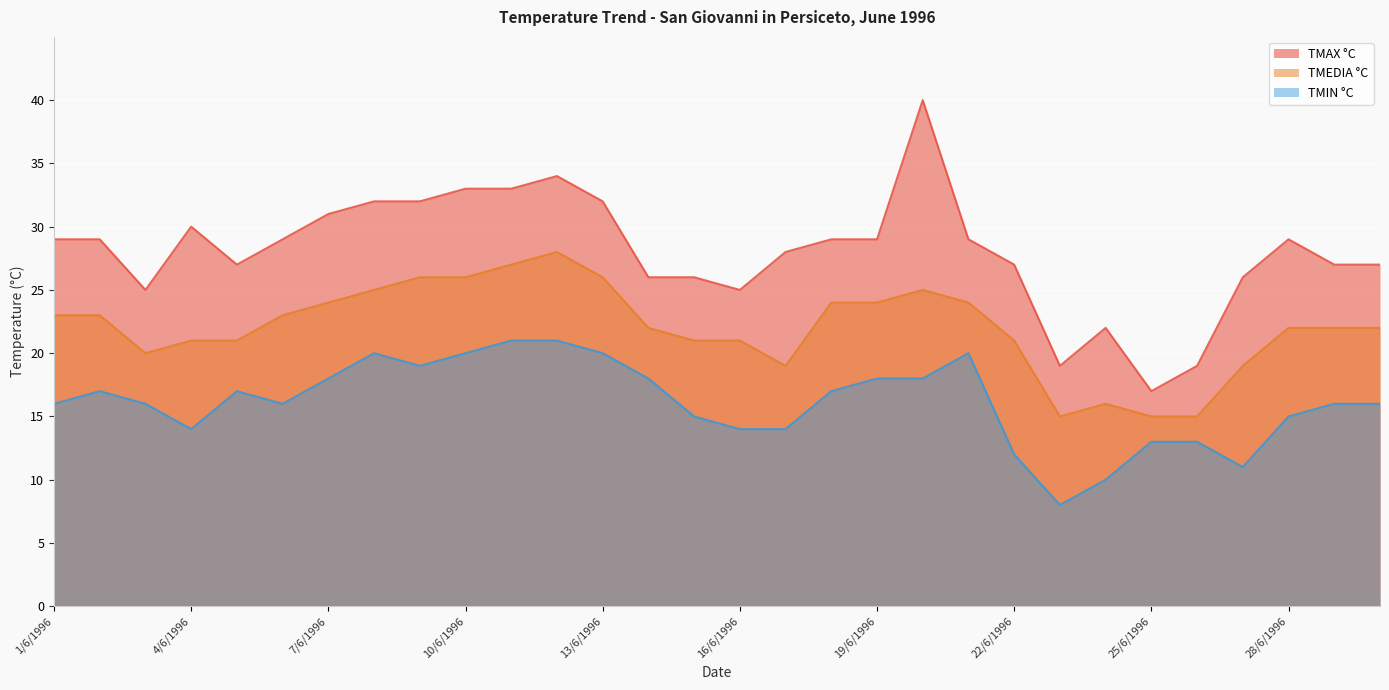

True or false: TMAX °C has a value of 25 at 16/6/1996.

True